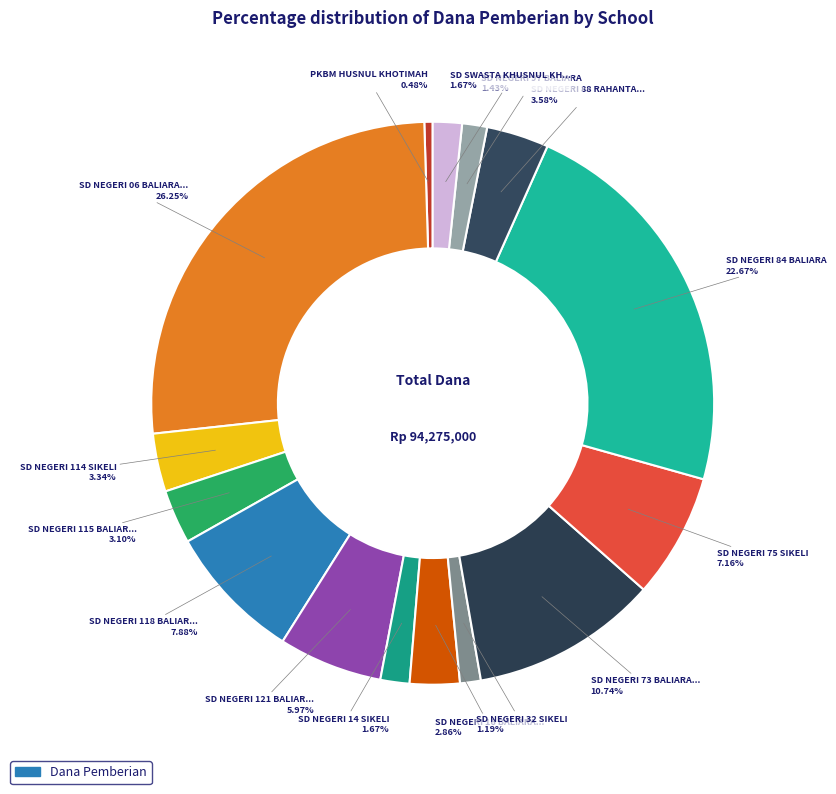

To the nearest percent, what is the average slice percentage?

7%